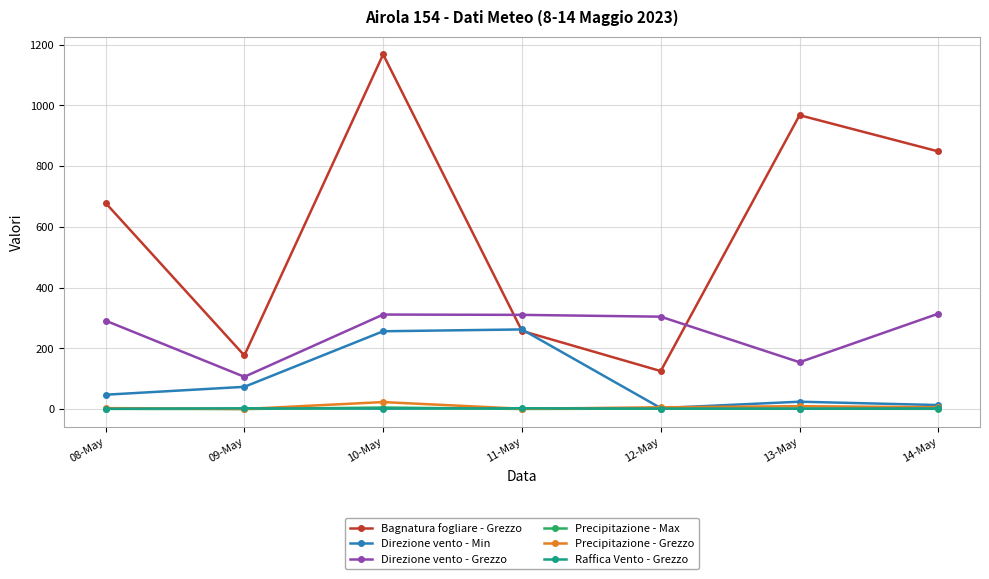

What is the maximum value shown in the chart?

1167.7